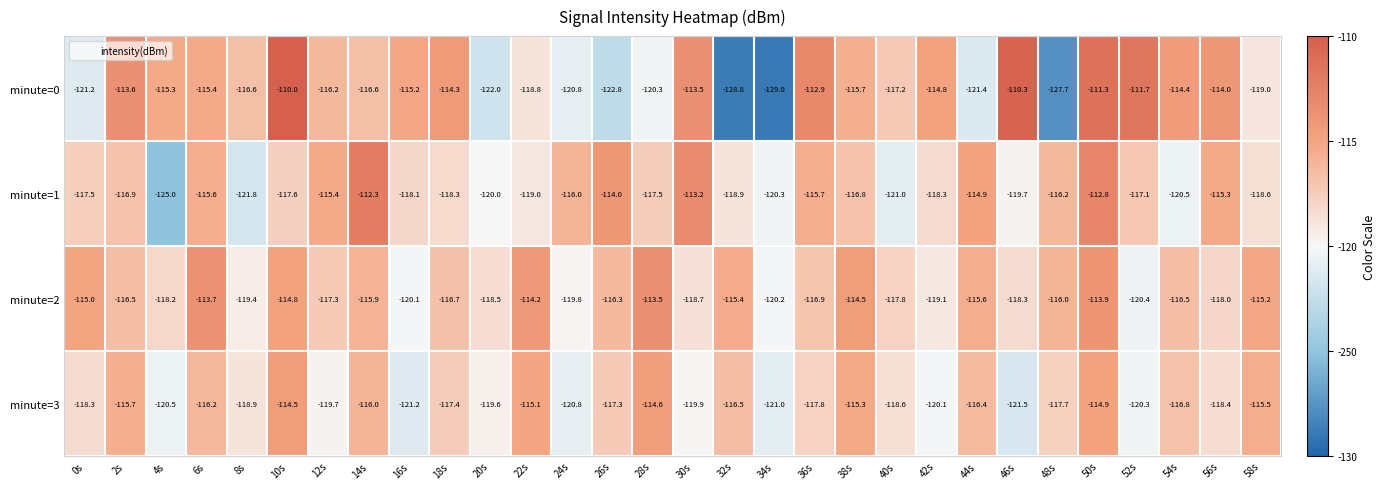

What is the sum of the minute=2 values at 6s and 54s?

-230.2